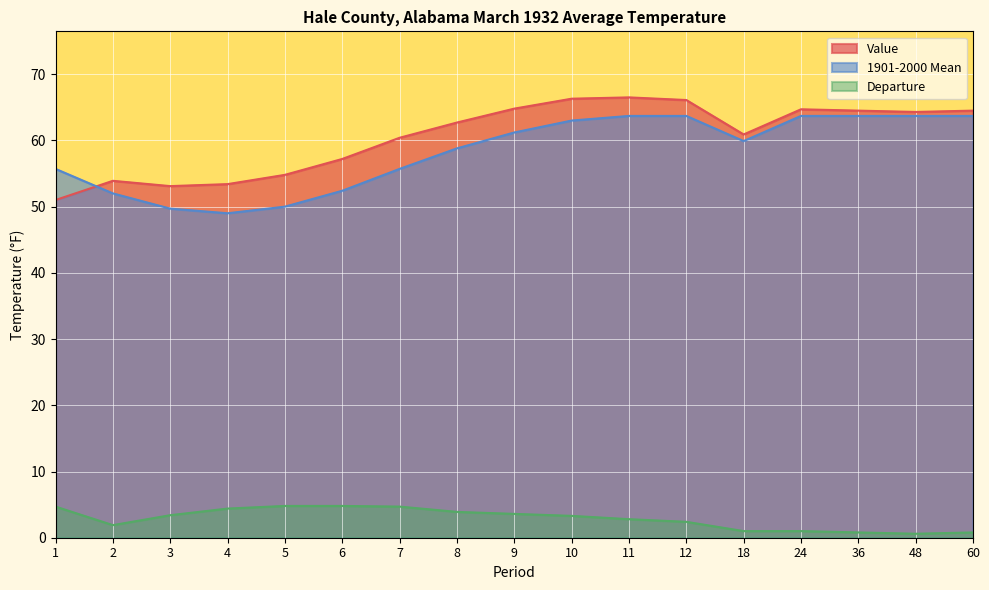

What is the lowest value of the 1901-2000 Mean series?

49.0